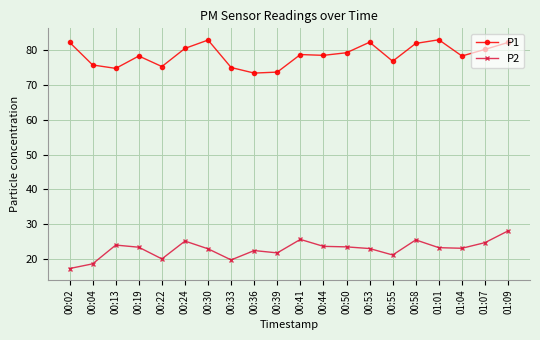

Which series has the largest total across all categories?

P1